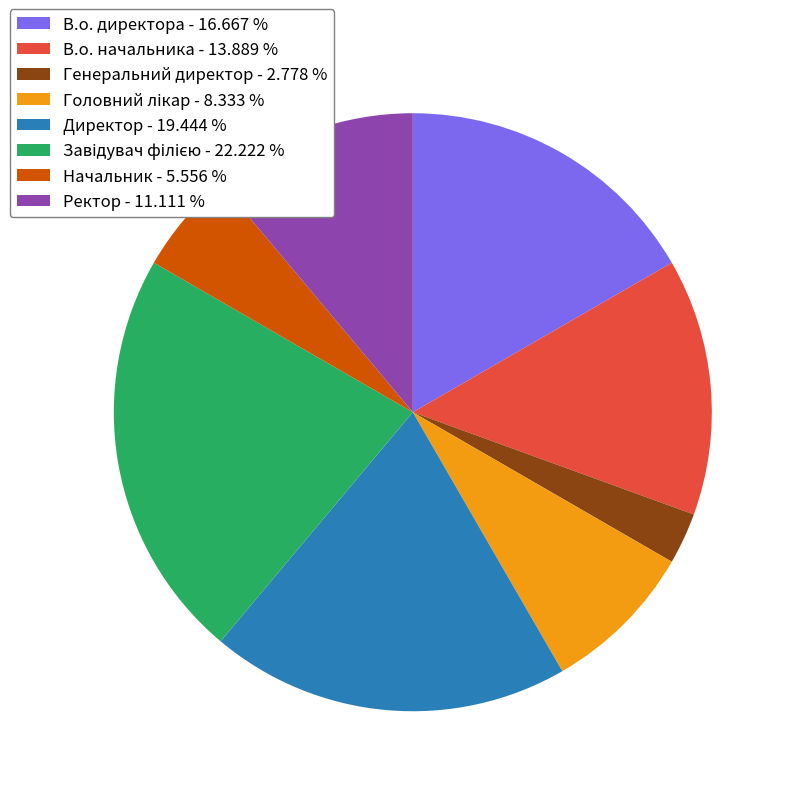

What is the ratio of the value at Начальник to the value at В.о. начальника?

0.4